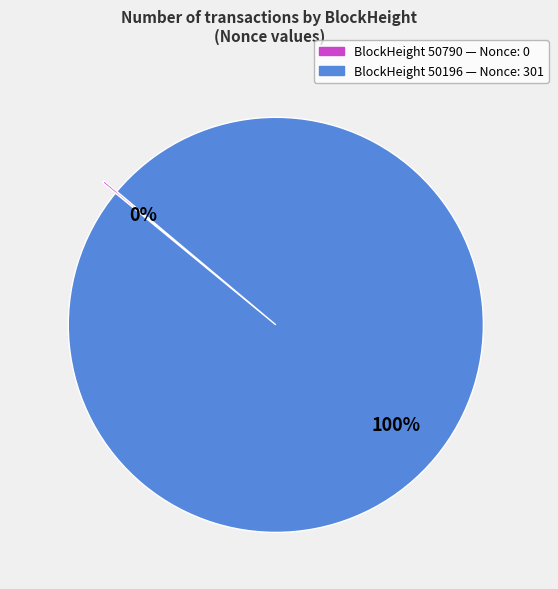

Does any single category account for the majority?

Yes